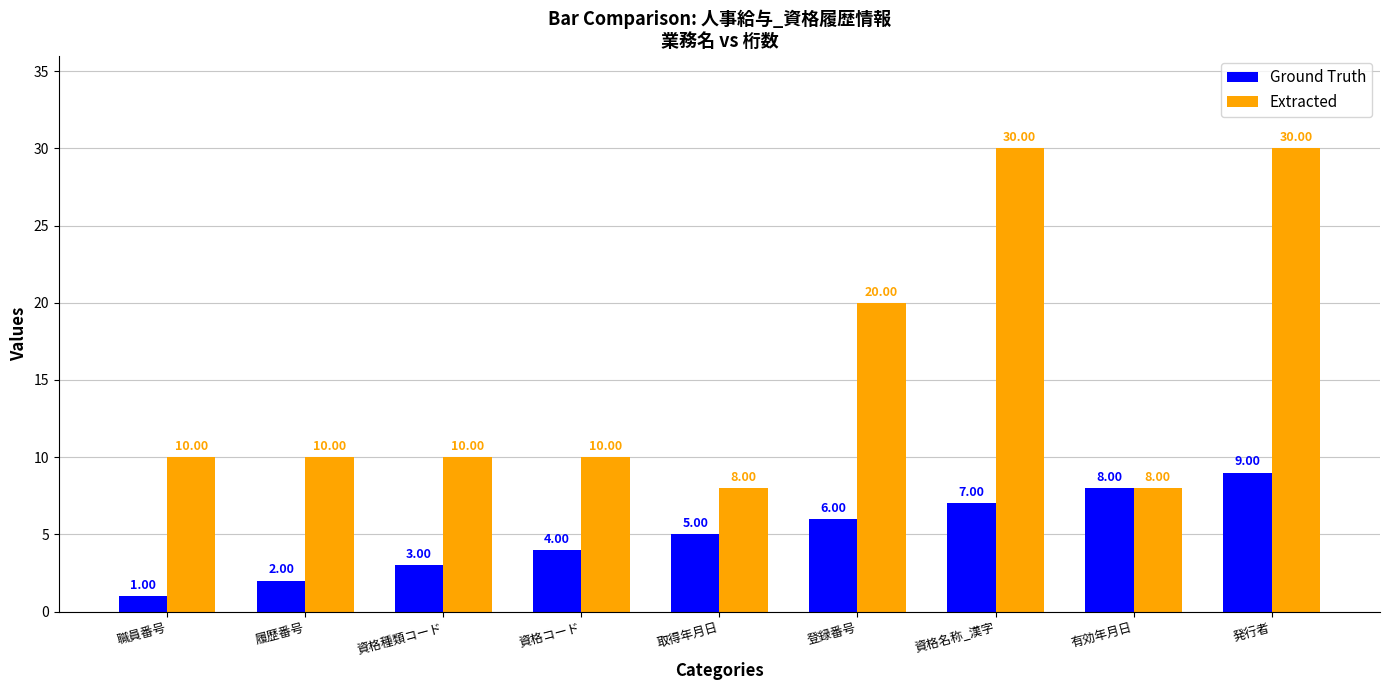

What is the lowest value of the Extracted series?

8